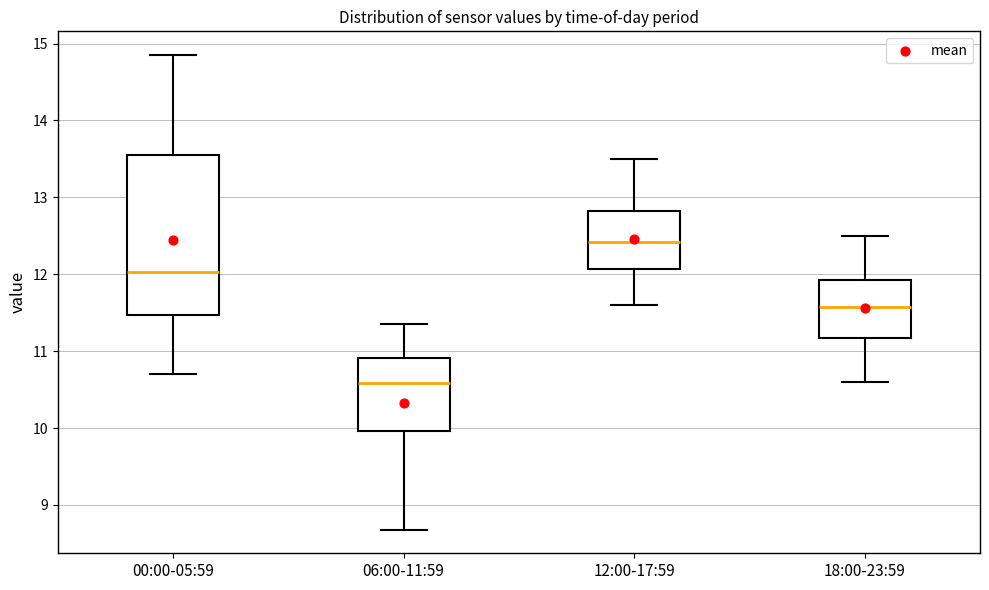

Reading left to right, read every box against the y-axis: the position of its median line, the range the box covers, and the ends of its whiskers. The values are not printed on the chart, so give them approximately, as read against the axis.

00:00-05:59: median 12.0, box 11.5 to 13.6, whiskers 10.7 to 14.9
06:00-11:59: median 10.6, box 10.0 to 10.9, whiskers 8.7 to 11.4
12:00-17:59: median 12.4, box 12.1 to 12.8, whiskers 11.6 to 13.5
18:00-23:59: median 11.6, box 11.2 to 11.9, whiskers 10.6 to 12.5